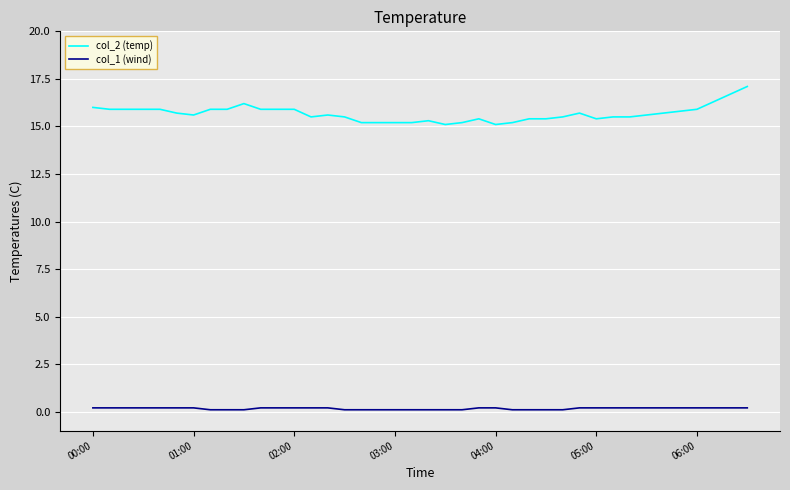

List the series in order of their overall mean, highest first.

col_2 (temp), col_1 (wind)